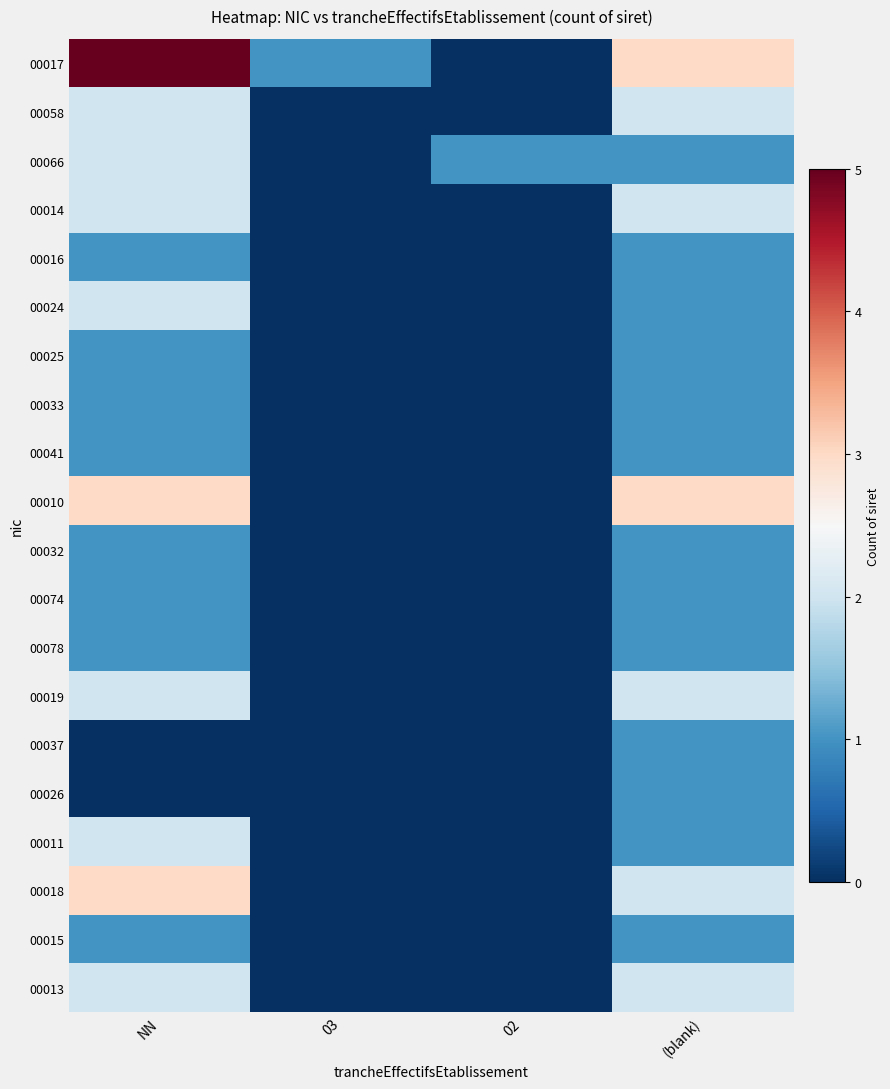

Reading right to left, extract all data points from this chart.

00017: (blank)=3	02=0	03=1	NN=5
00058: (blank)=2	02=0	03=0	NN=2
00066: (blank)=1	02=1	03=0	NN=2
00014: (blank)=2	02=0	03=0	NN=2
00016: (blank)=1	02=0	03=0	NN=1
00024: (blank)=1	02=0	03=0	NN=2
00025: (blank)=1	02=0	03=0	NN=1
00033: (blank)=1	02=0	03=0	NN=1
00041: (blank)=1	02=0	03=0	NN=1
00010: (blank)=3	02=0	03=0	NN=3
00032: (blank)=1	02=0	03=0	NN=1
00074: (blank)=1	02=0	03=0	NN=1
00078: (blank)=1	02=0	03=0	NN=1
00019: (blank)=2	02=0	03=0	NN=2
00037: (blank)=1	02=0	03=0	NN=0
00026: (blank)=1	02=0	03=0	NN=0
00011: (blank)=1	02=0	03=0	NN=2
00018: (blank)=2	02=0	03=0	NN=3
00015: (blank)=1	02=0	03=0	NN=1
00013: (blank)=2	02=0	03=0	NN=2